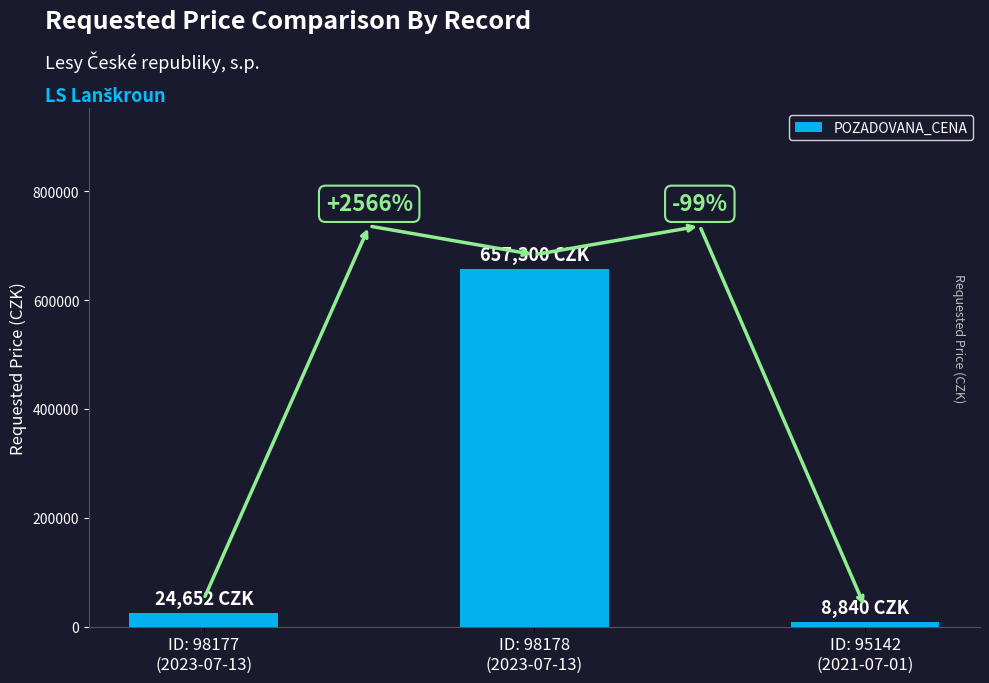

What is the sum of the values at ID: 98178
(2023-07-13) and ID: 98177
(2023-07-13)?

681952